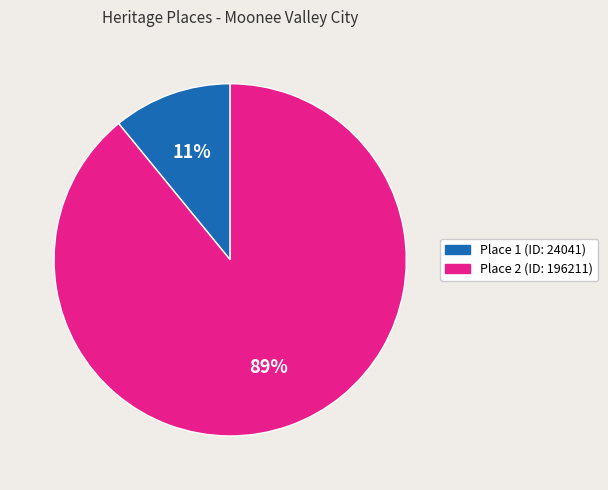

To the nearest percent, what is the average slice percentage?

50%